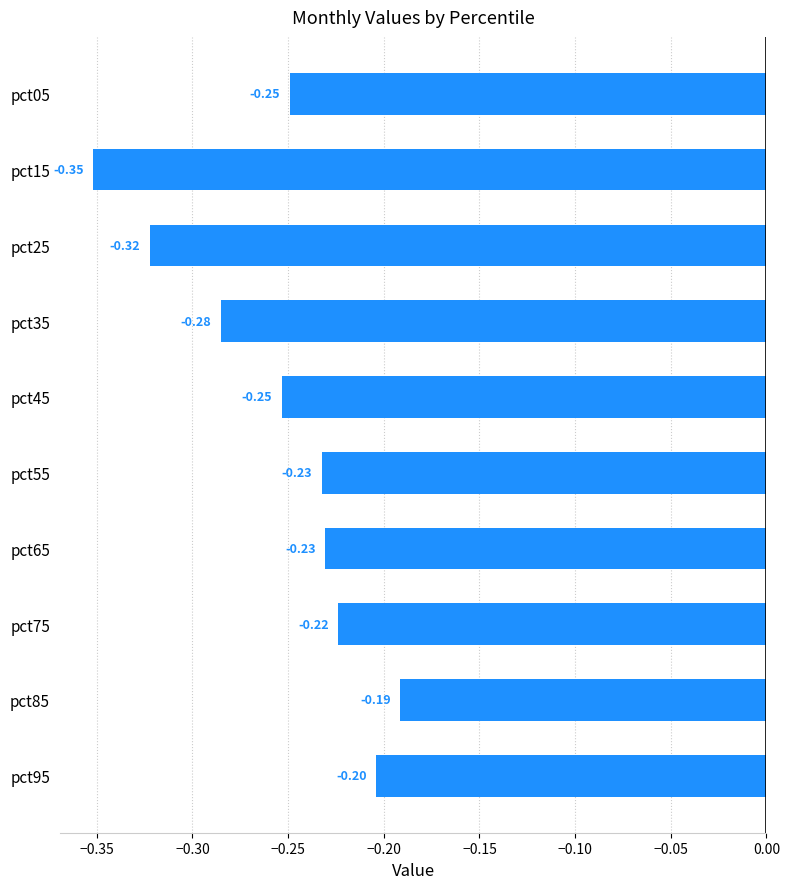

What is the change in value from pct35 to pct95?

+0.1